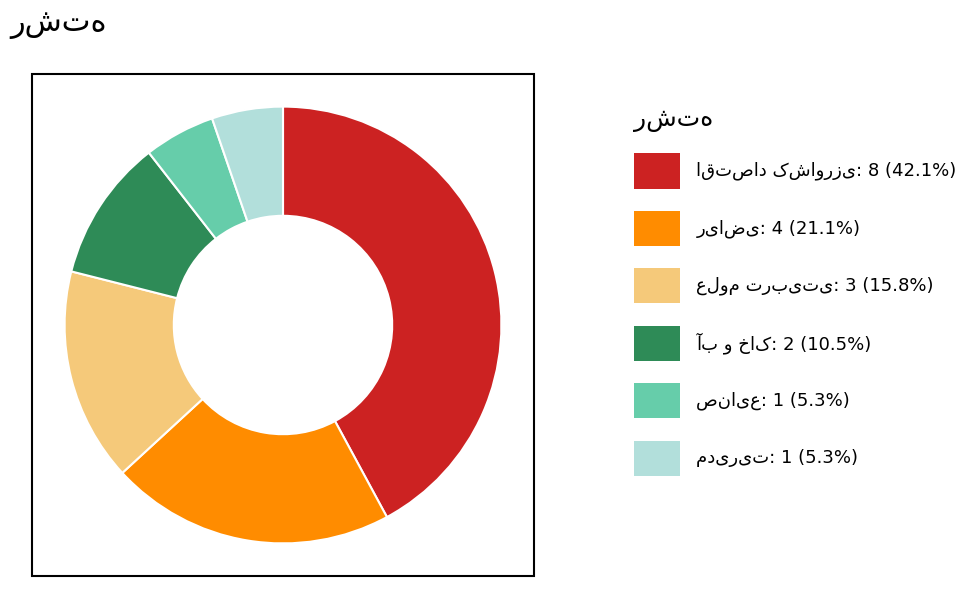

Is there a majority slice in this chart?

No